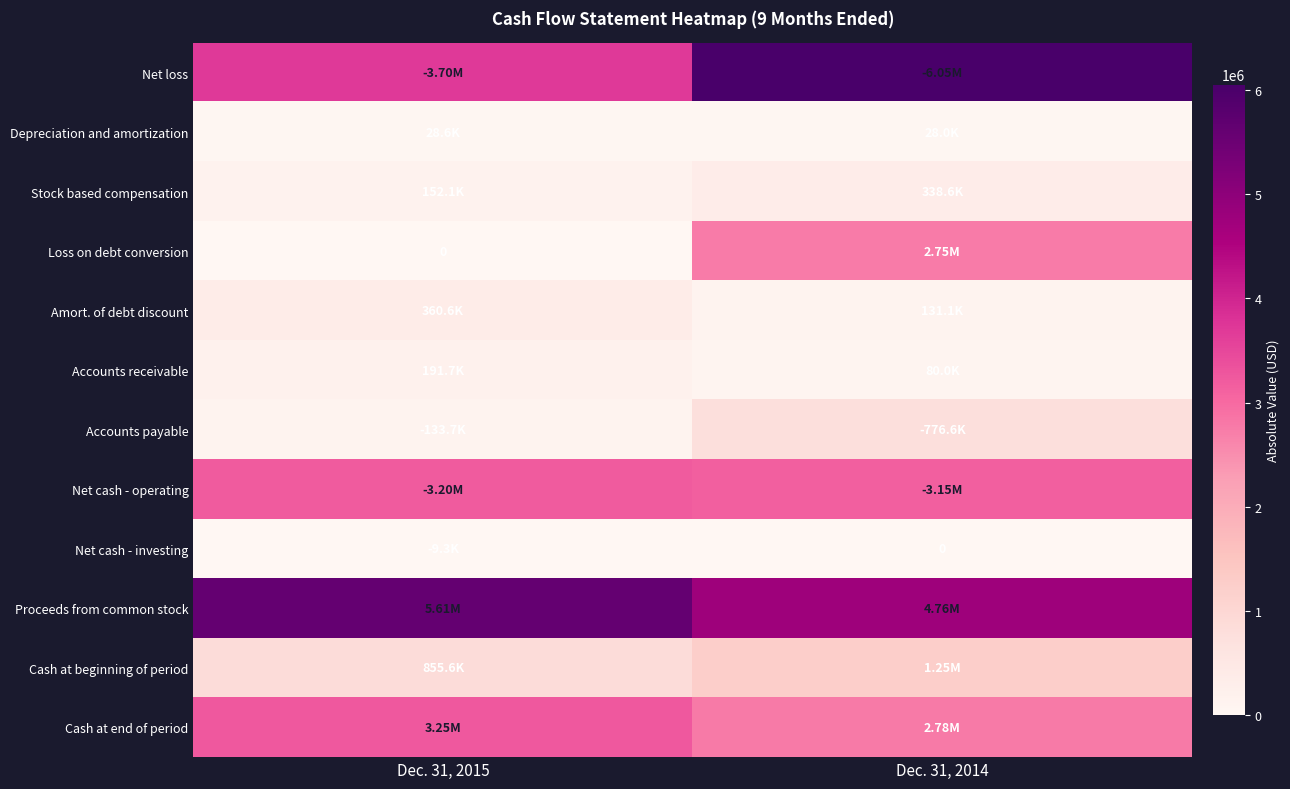

Rank the series at Dec. 31, 2015 from lowest to highest value.

Loss on debt conversion, Net cash - investing, Depreciation and amortization, Accounts payable, Stock based compensation, Accounts receivable, Amort. of debt discount, Cash at beginning of period, Net cash - operating, Cash at end of period, Net loss, Proceeds from common stock